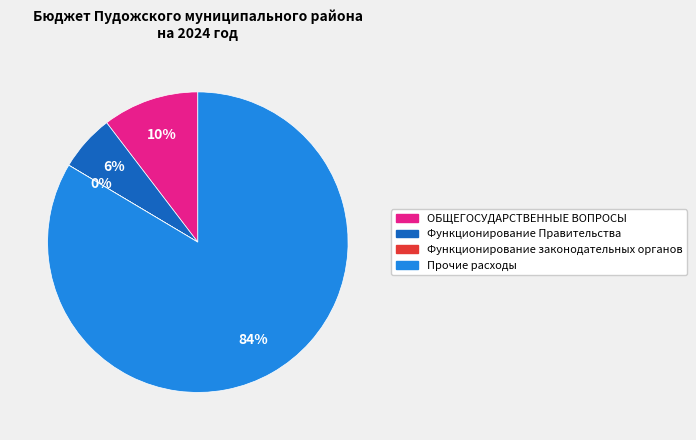

To the nearest percent, what is the difference between the largest and smallest slice percentages?

84%